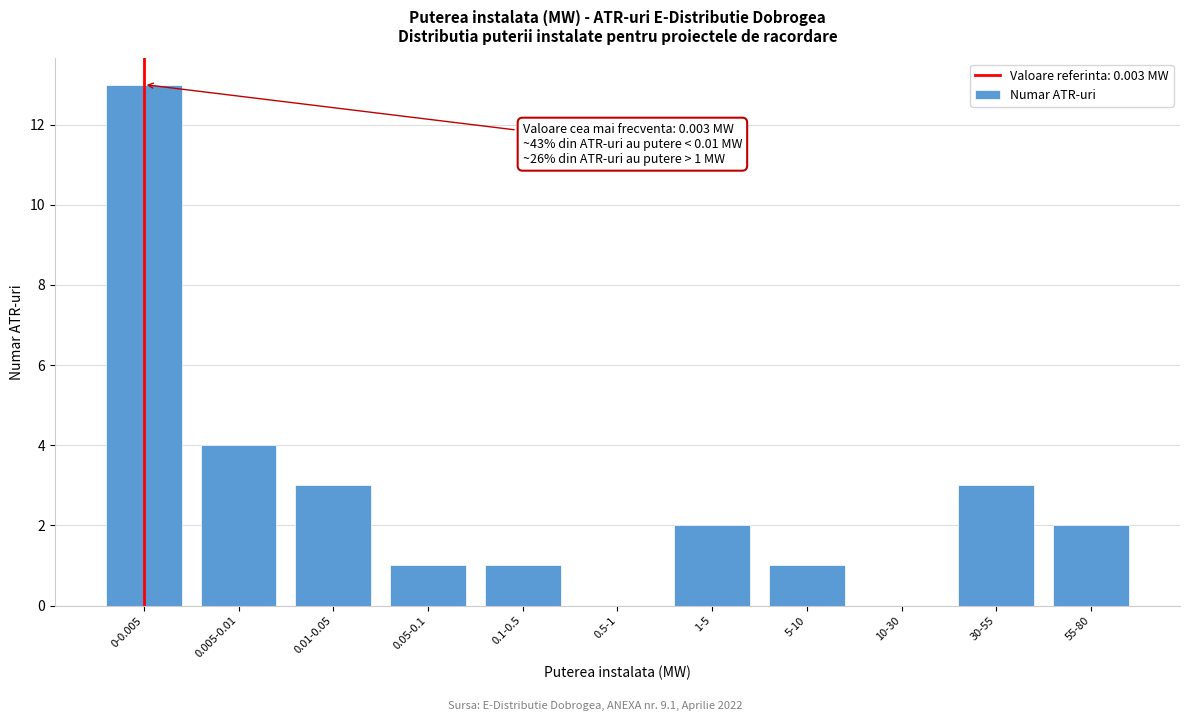

Reading right to left, extract all data points from this chart.

55-80=2	30-55=3	10-30=0	5-10=1	1-5=2	0.5-1=0	0.1-0.5=1	0.05-0.1=1	0.01-0.05=3	0.005-0.01=4	0-0.005=13